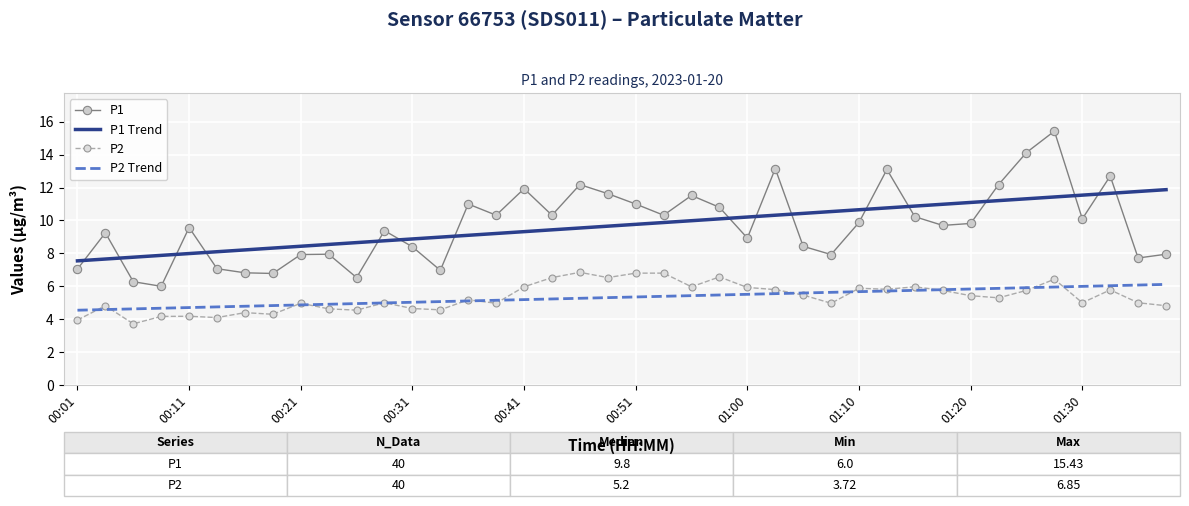

What is the maximum value shown in the chart?

15.4